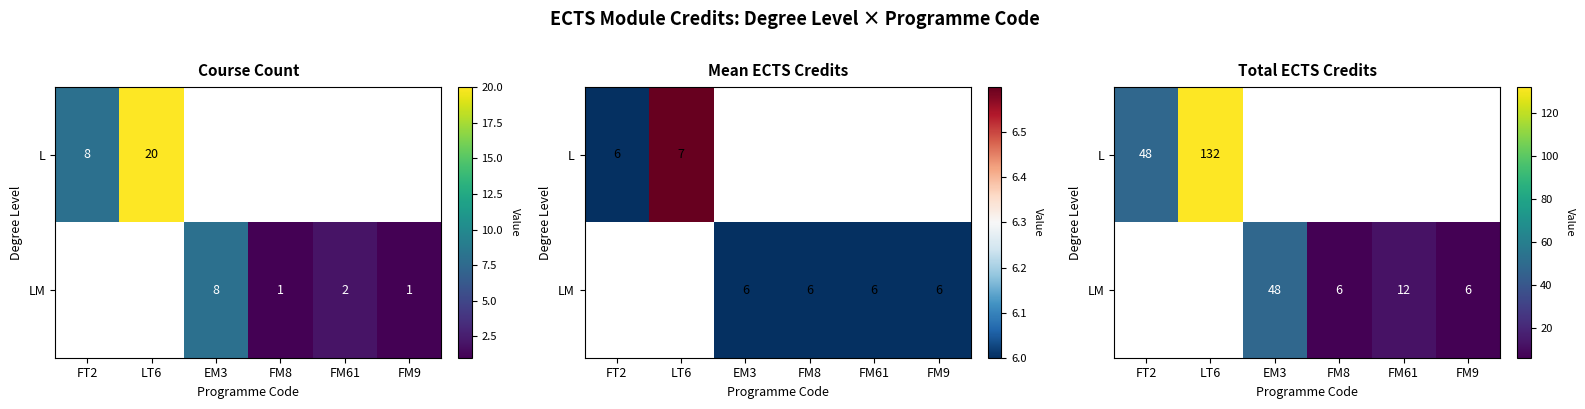

How many positive values does the LM series have?

4